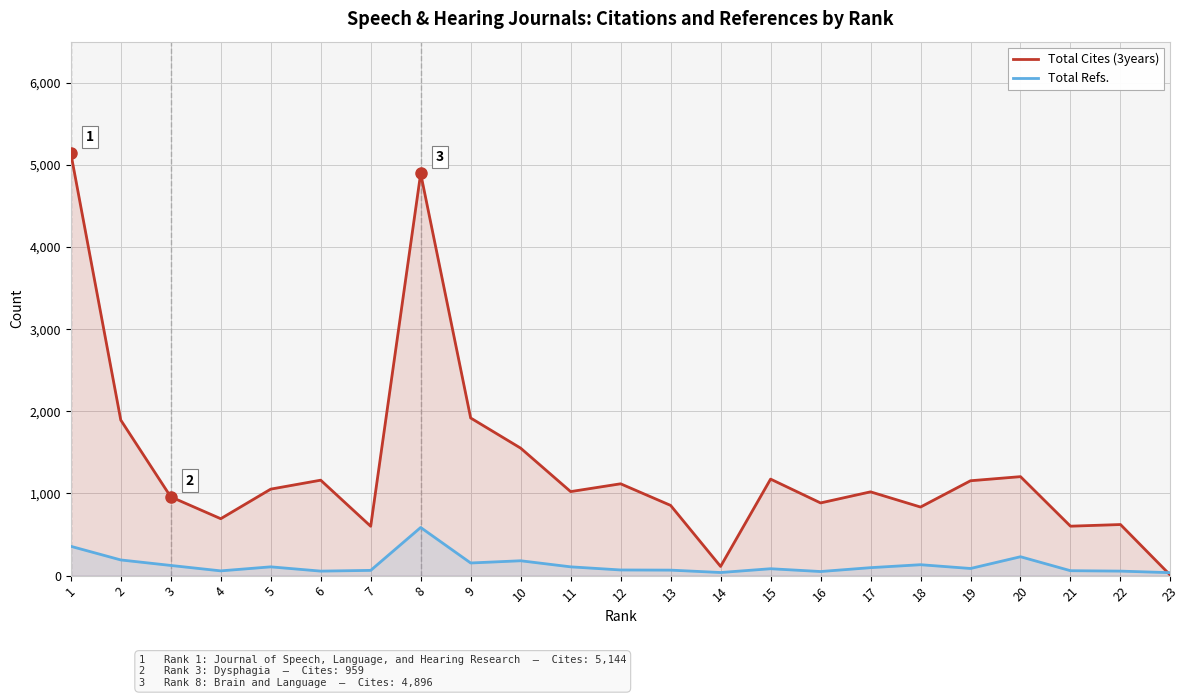

What is the value of the Total Cites (3years) point at the 3rd from the left?

959